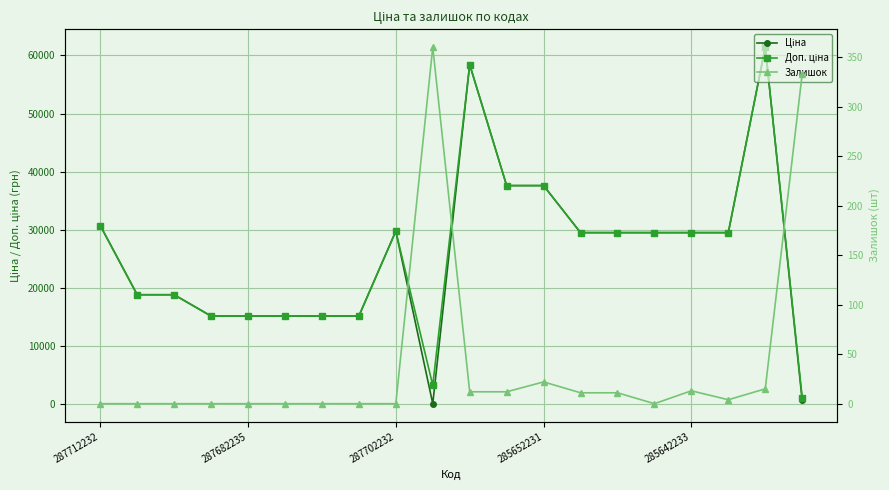

At which category is the sum across all series the highest?

18